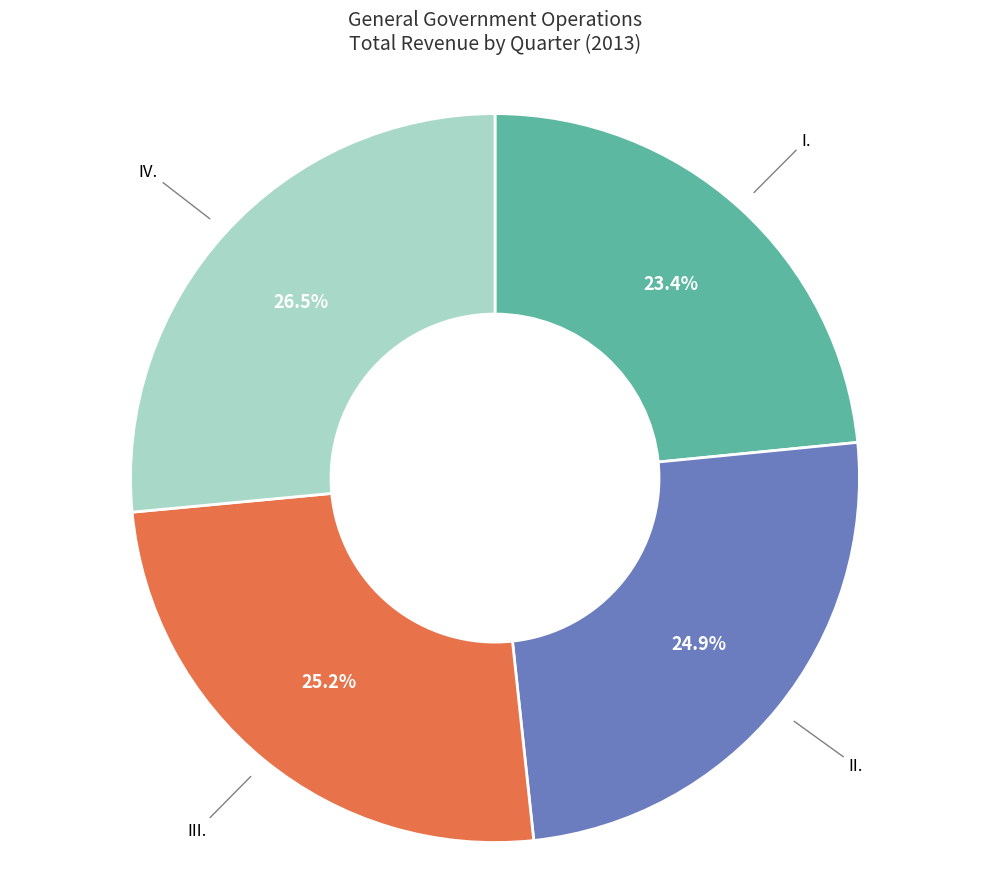

Is there a majority slice in this chart?

No